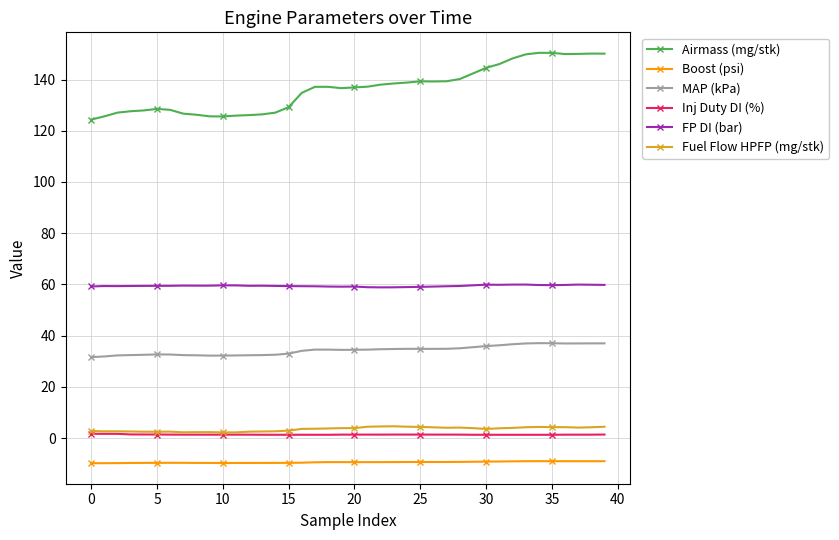

How many distinct data groups are displayed?

6